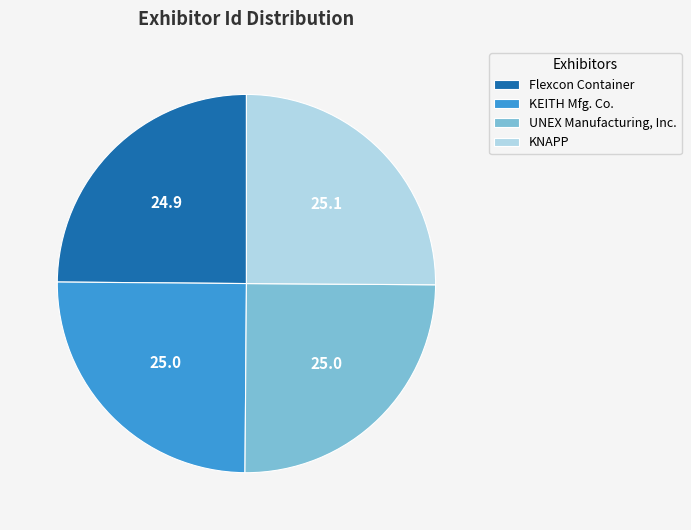

True or false: UNEX Manufacturing, Inc. accounts for 31% of the total.

False